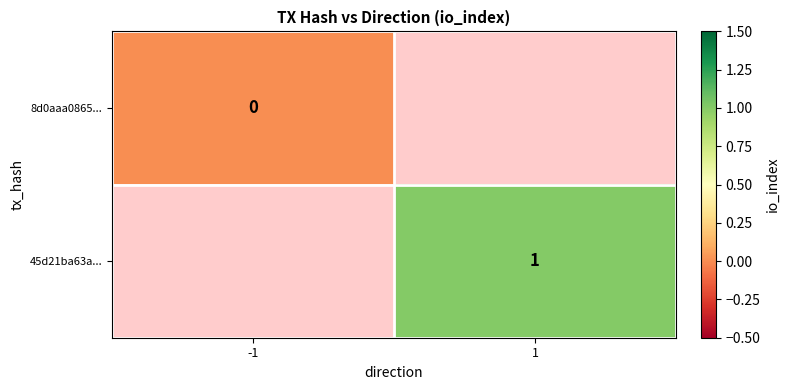

The value of 45d21ba63a... at 1 is 1. True or false?

True